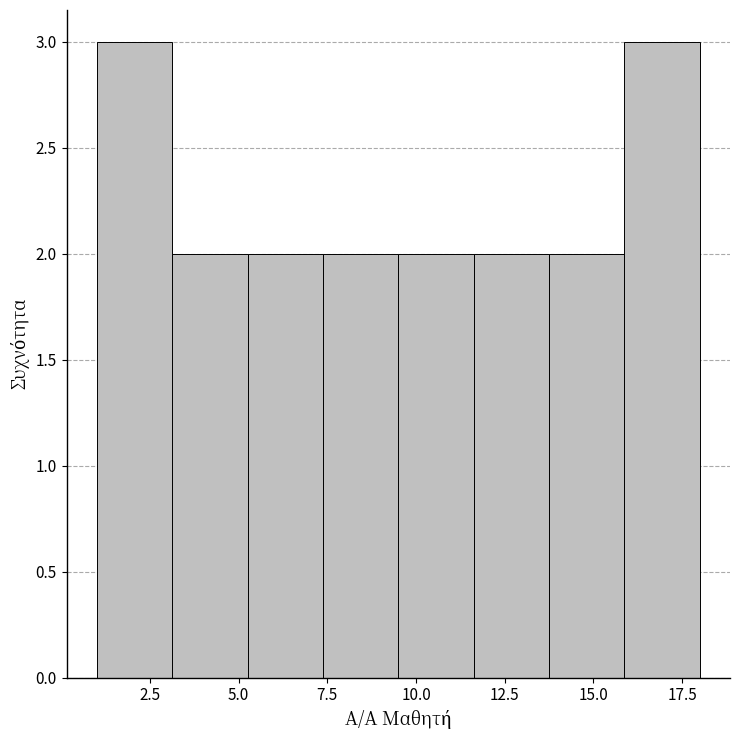

Reading left to right, transcribe this chart: for each bar, give the range it covers on the x-axis and its height. Neither the bar edges nor the heights are printed on the chart, so give them approximately, as read against the axes.

1.0 to 3.0: 3
3.0 to 5.5: 2
5.5 to 7.5: 2
7.5 to 9.5: 2
9.5 to 11.5: 2
11.5 to 14.0: 2
14.0 to 16.0: 2
16.0 to 18.0: 3